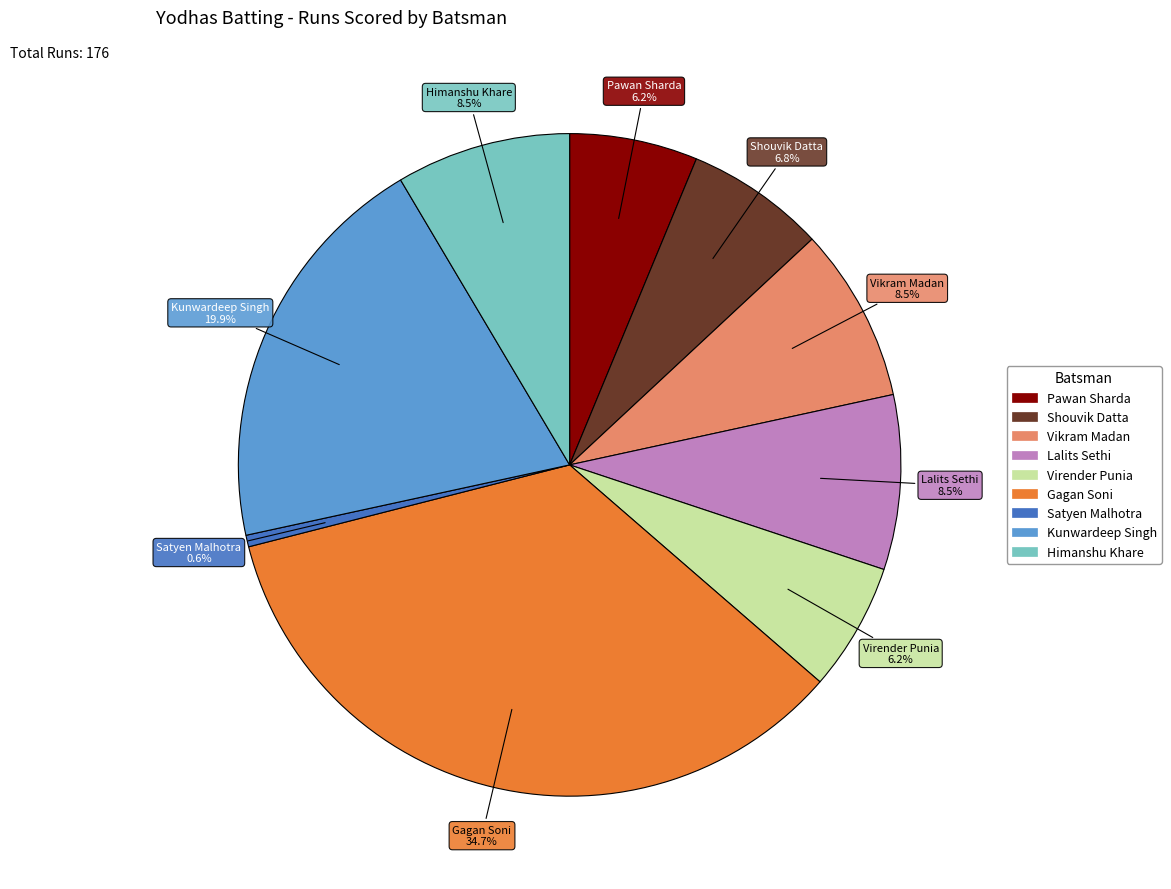

True or false: Satyen Malhotra accounts for 1% of the total.

True